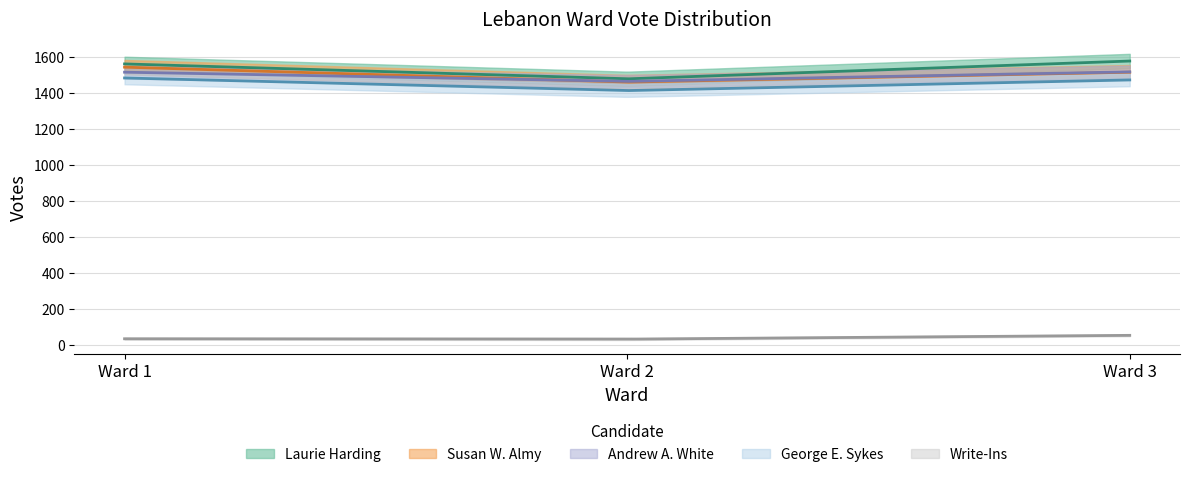

Between Ward 3 and Ward 2, which is larger?

Ward 3